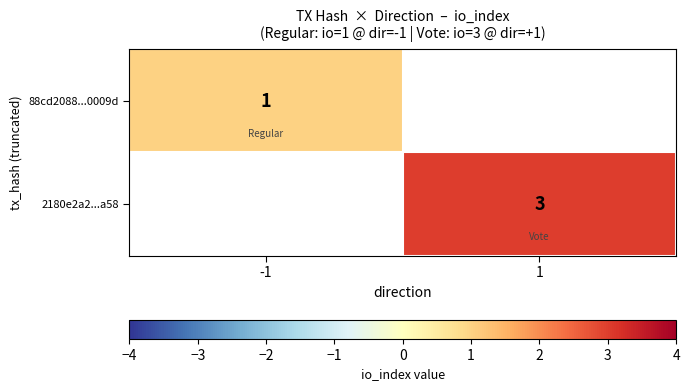

The value of 2180e2a2...a58 at 1 is 4. True or false?

False